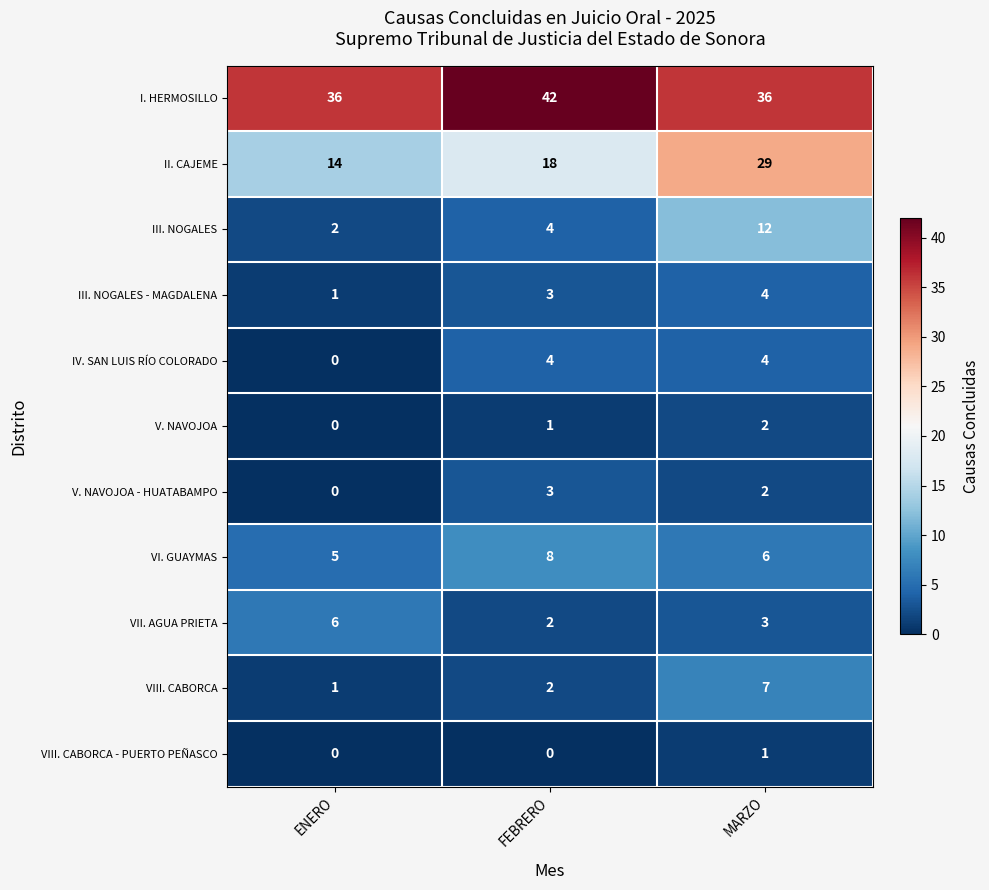

Which series changed the most between ENERO and FEBRERO?

I. HERMOSILLO